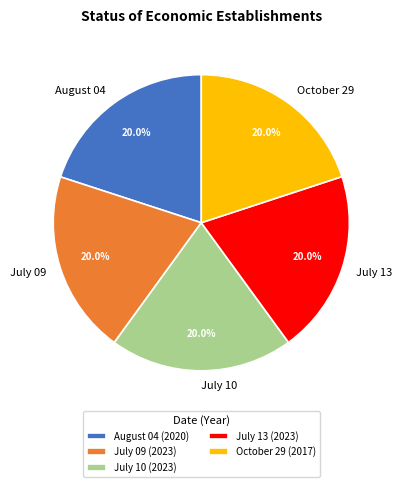

Approximately how many times larger is the value at July 09 compared to August 04?

1.0